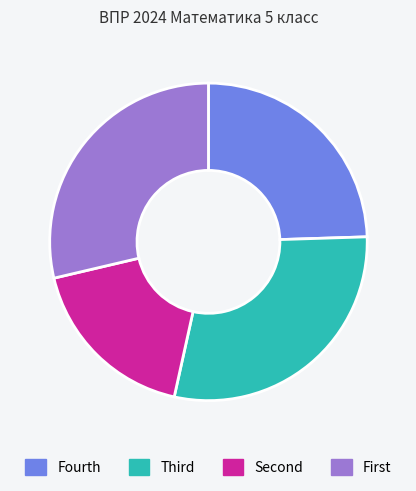

What is the smallest slice in the pie chart?

Second